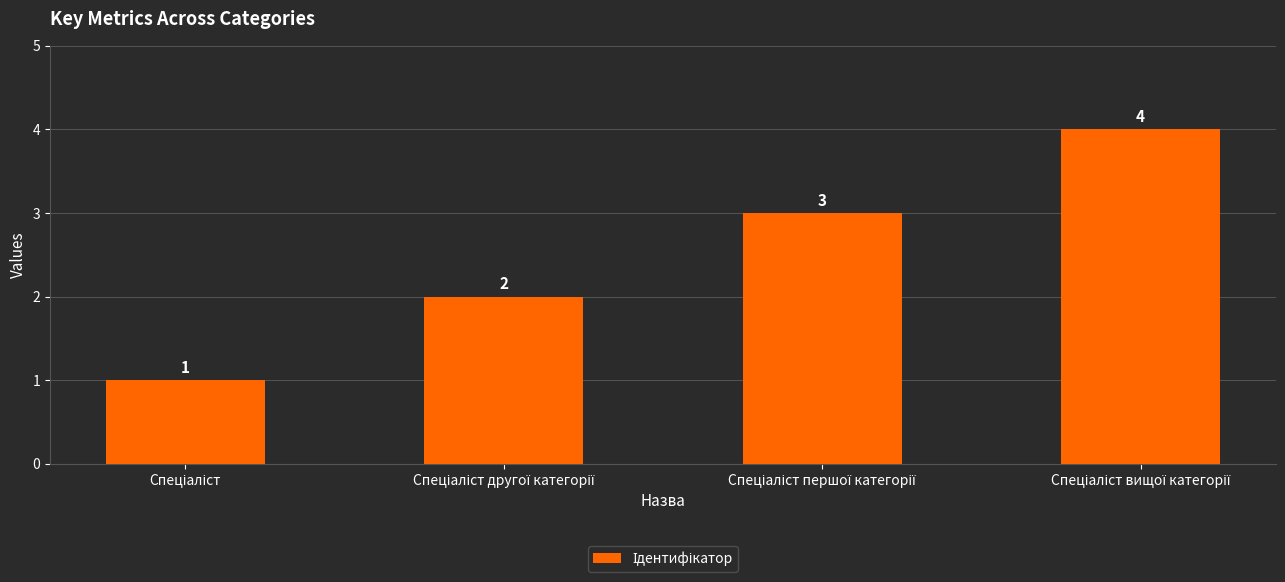

What is the maximum value shown in the chart?

4